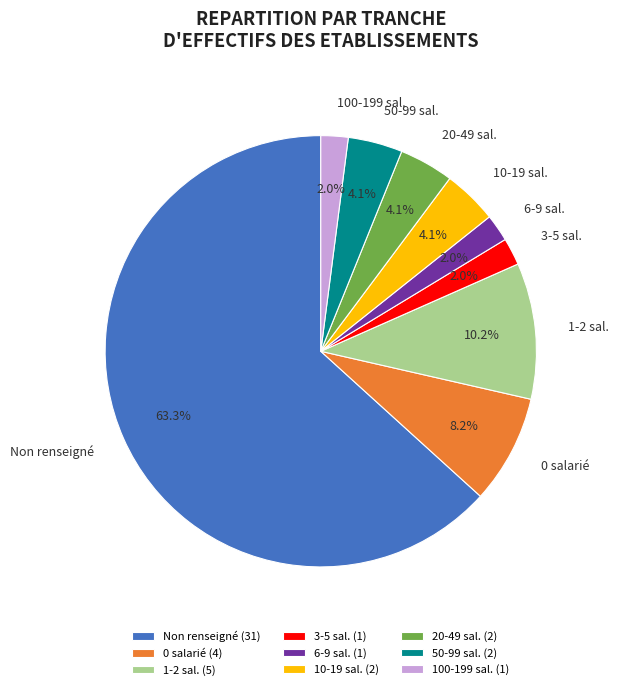

Is the sum of 50-99 sal. and 3-5 sal. greater than half?

No